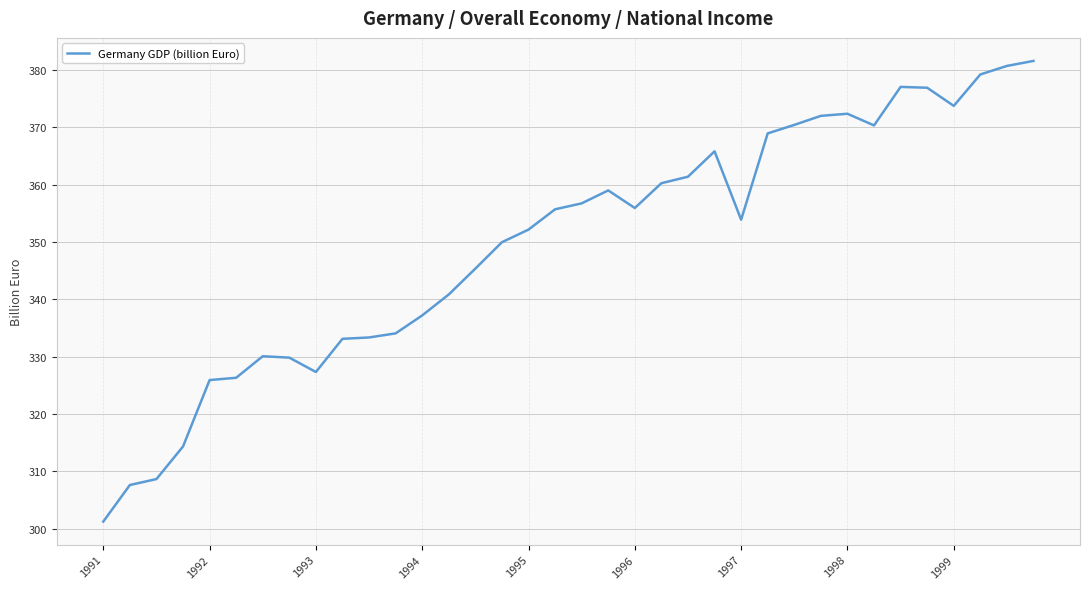

What is the maximum value shown in the chart?

381.6